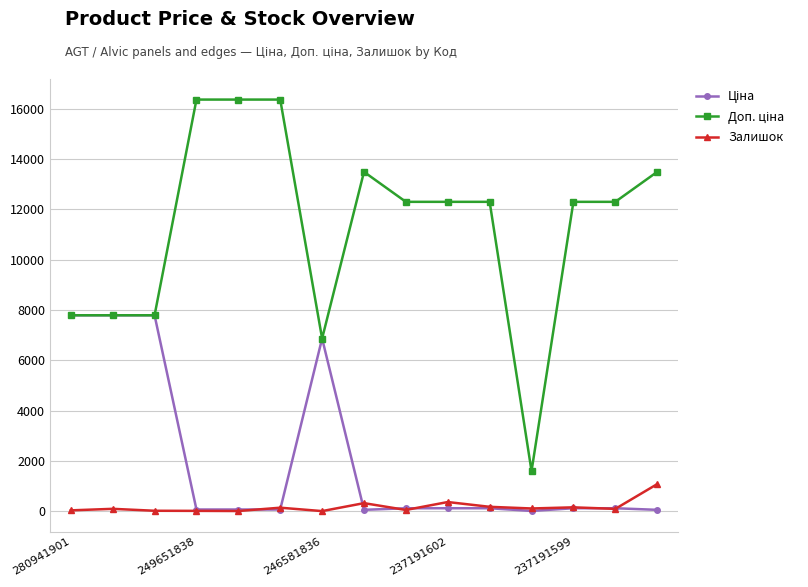

At how many categories does at least one series exceed 5281?

14